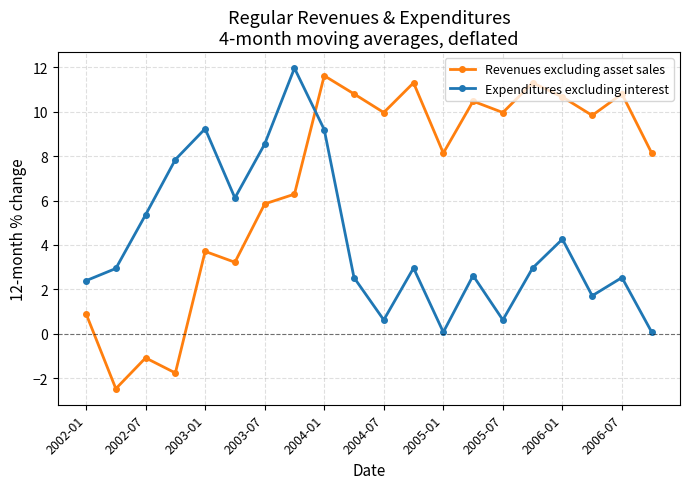

Which series has the widest spread of values?

Revenues excluding asset sales